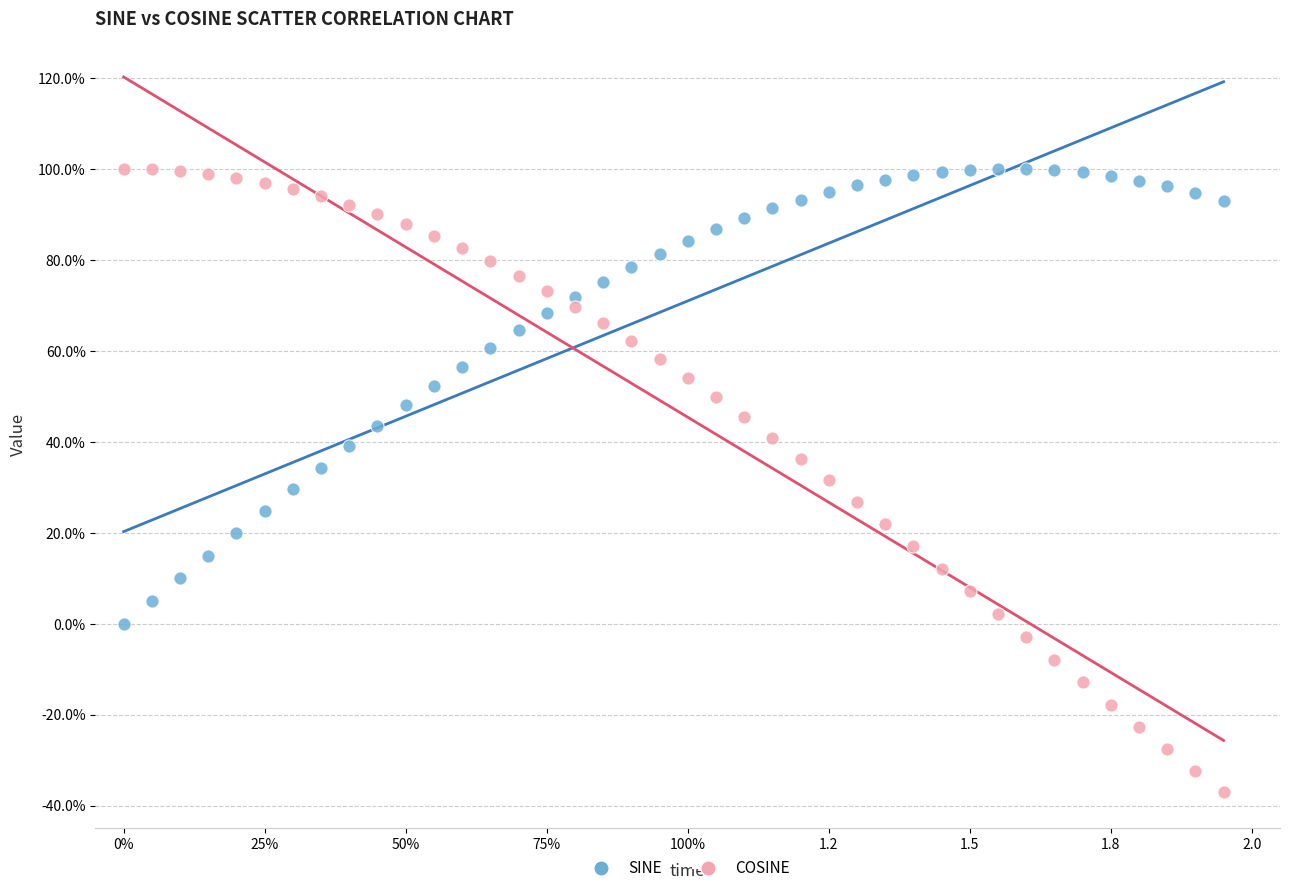

Which series contains the lowest Y value?

COSINE